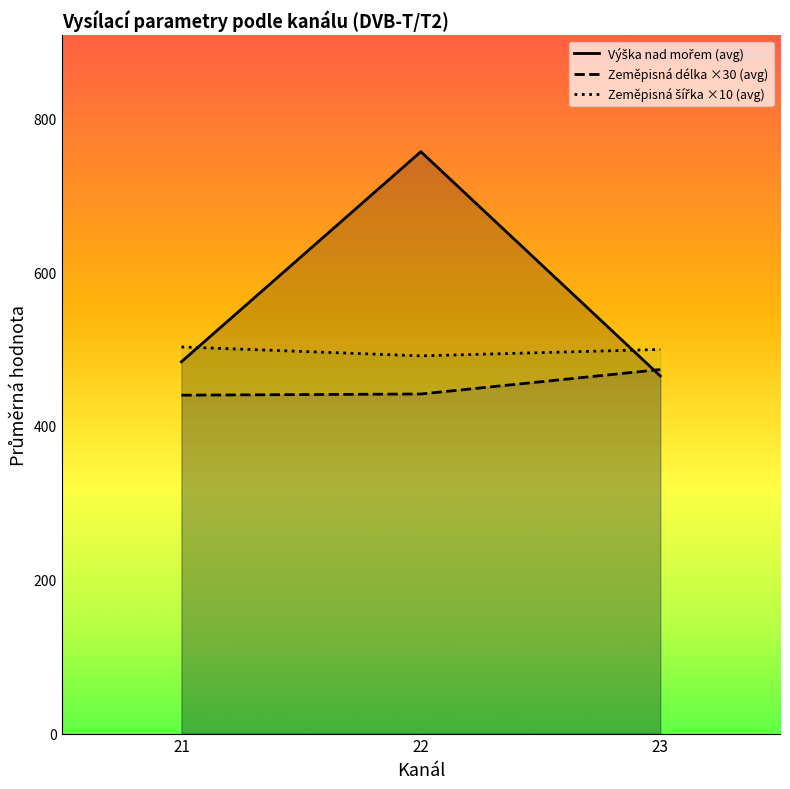

Which category has the highest value across all series?

22